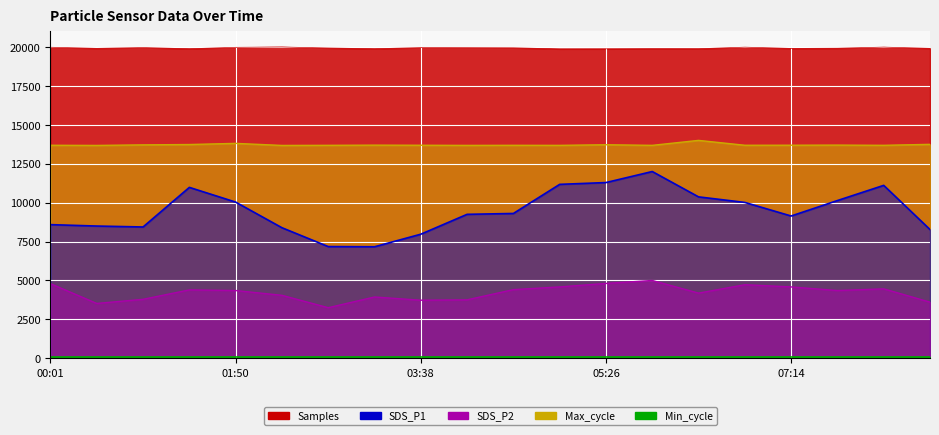

True or false: SDS_P1 has a value of 12210.3 at 00:55.

False